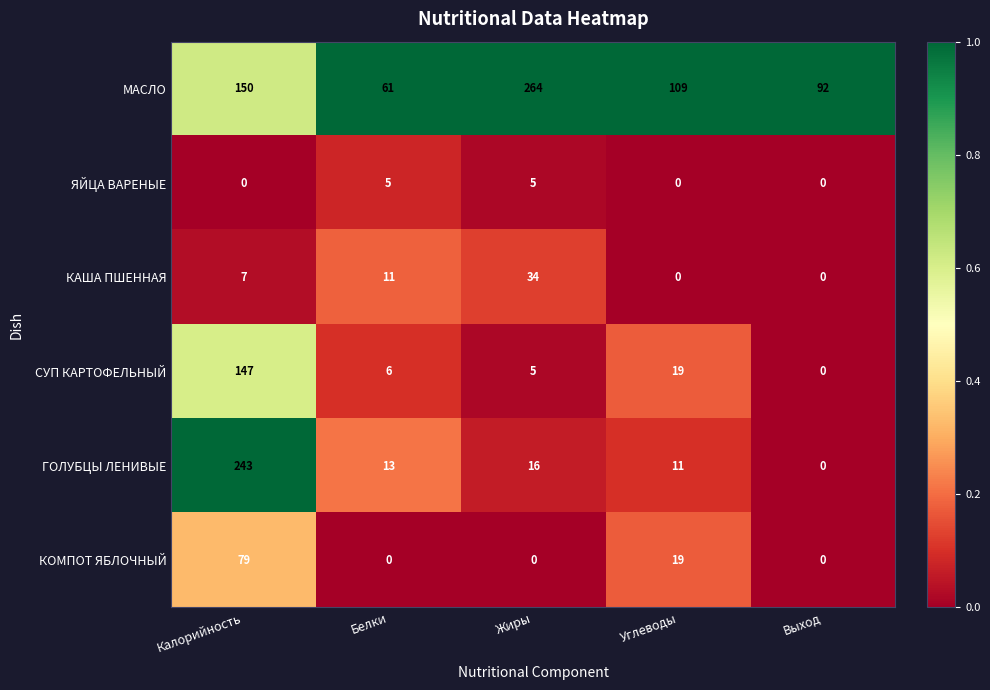

What is the difference between the maximum and minimum values in the ЯЙЦА ВАРЕНЫЕ series?

5